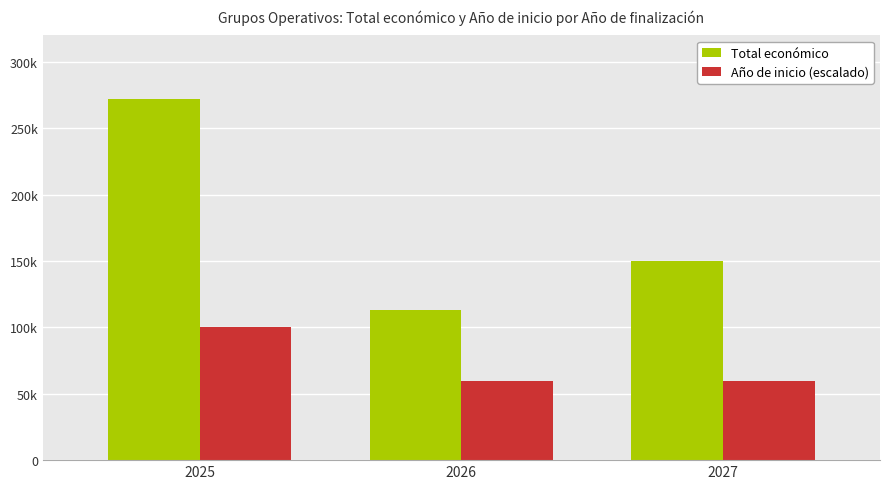

Are the bars grouped side by side (vs. stacked)?

Yes